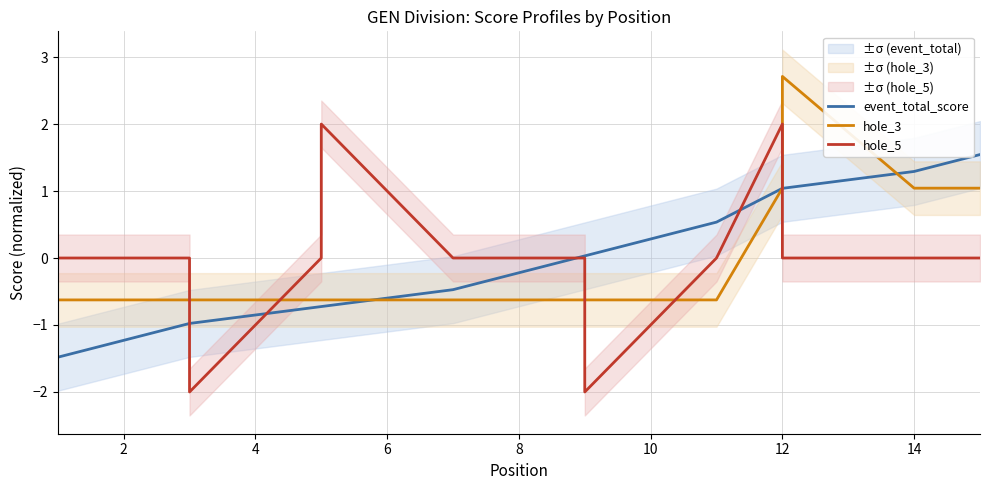

How many data points in hole_5 are less than 0?

2